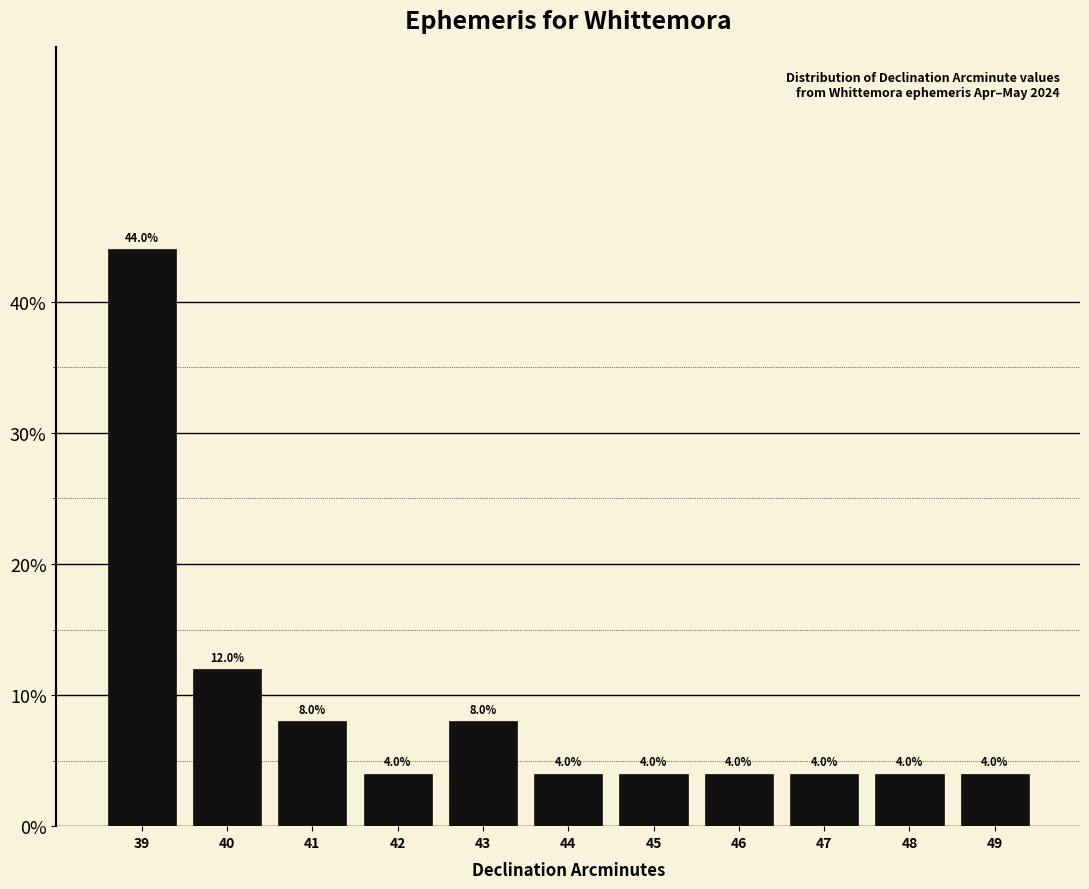

Reading left to right, transcribe this chart: for each bar, give the range it covers on the x-axis and its height.

38.5 to 39.5: 44.0
39.5 to 40.5: 12.0
40.5 to 41.5: 8.0
41.5 to 42.5: 4.0
42.5 to 43.5: 8.0
43.5 to 44.5: 4.0
44.5 to 45.5: 4.0
45.5 to 46.5: 4.0
46.5 to 47.5: 4.0
47.5 to 48.5: 4.0
48.5 to 49.5: 4.0